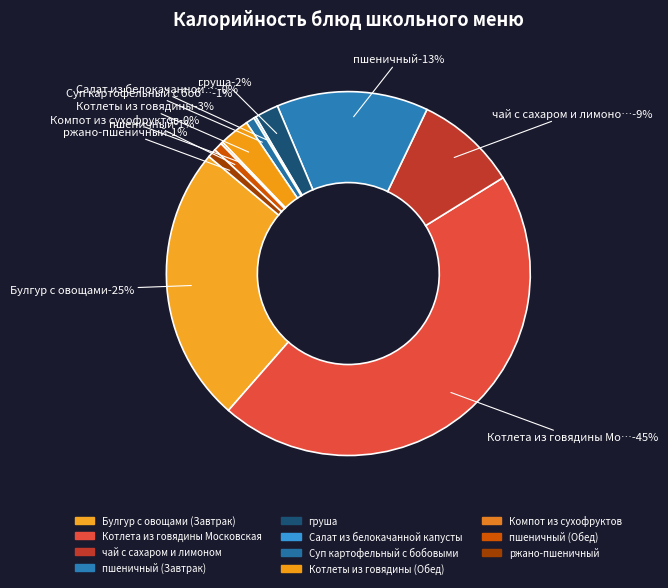

How many slices are in this pie chart?

11